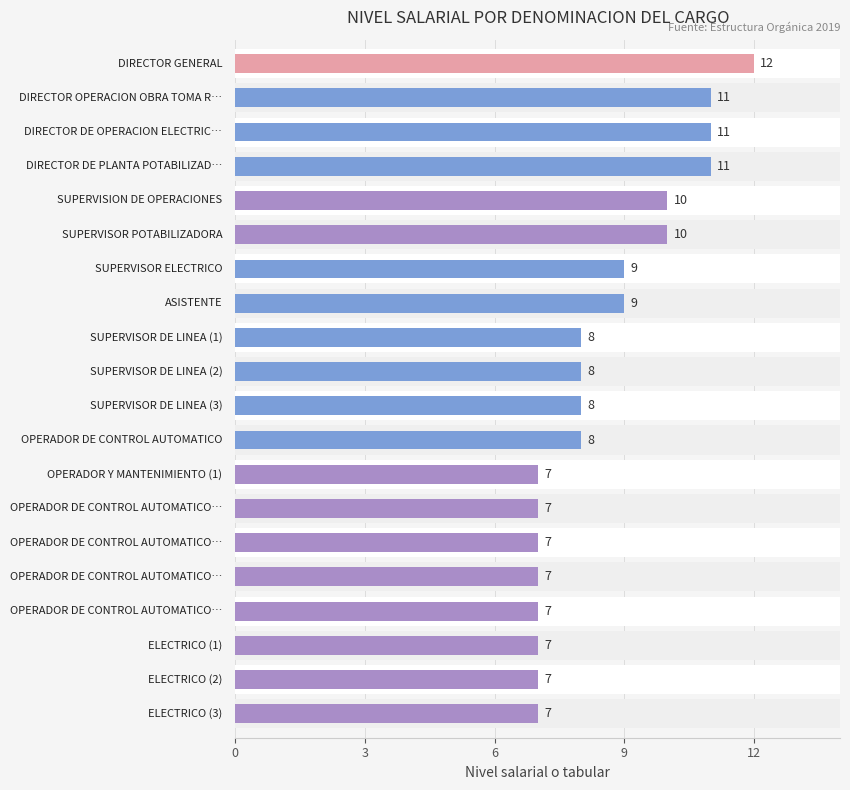

How many data points does each series have?

20